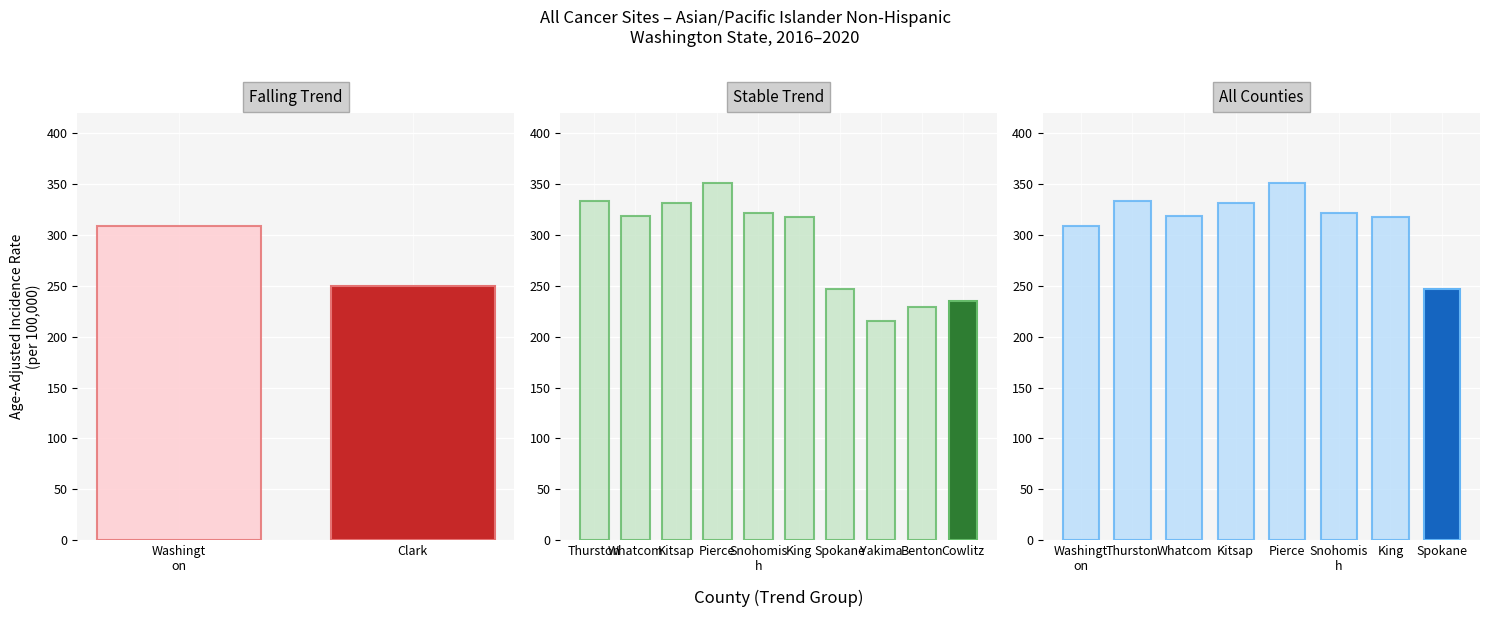

What is the sum of the Age-Adjusted Rate values at Benton and Washington?

538.3